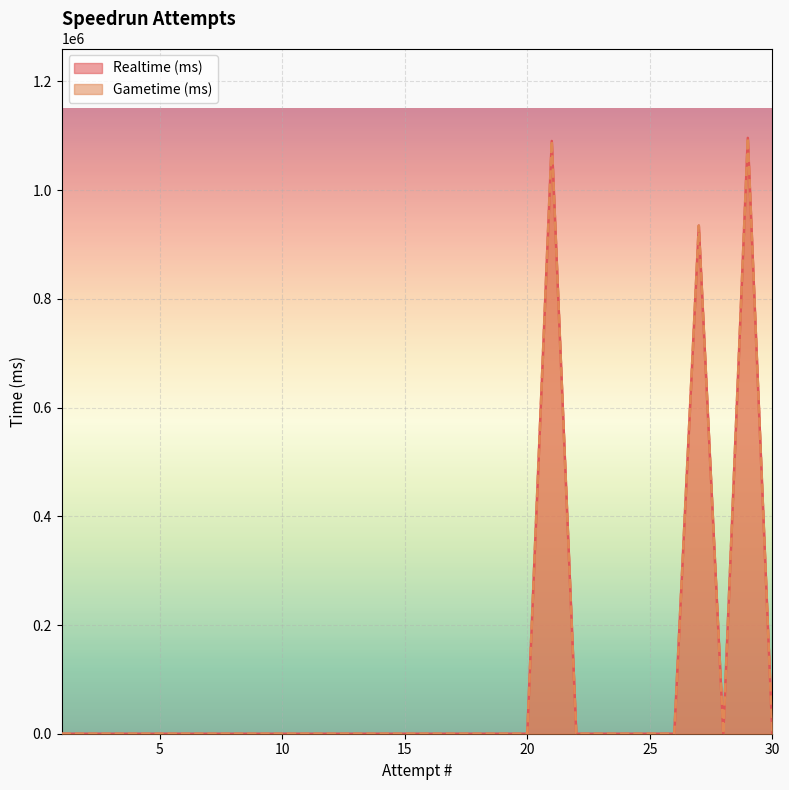

Is it true that Gametime (ms) equals 0 at 5?

True